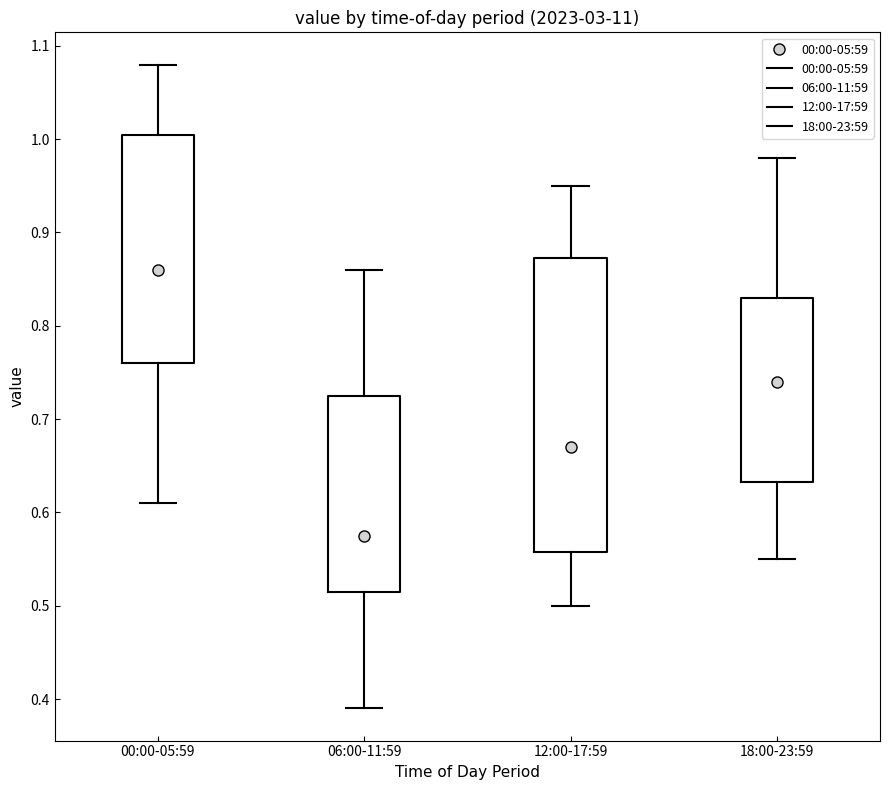

Comparing the boxes themselves (not the whiskers), which one is the tallest?

12:00-17:59